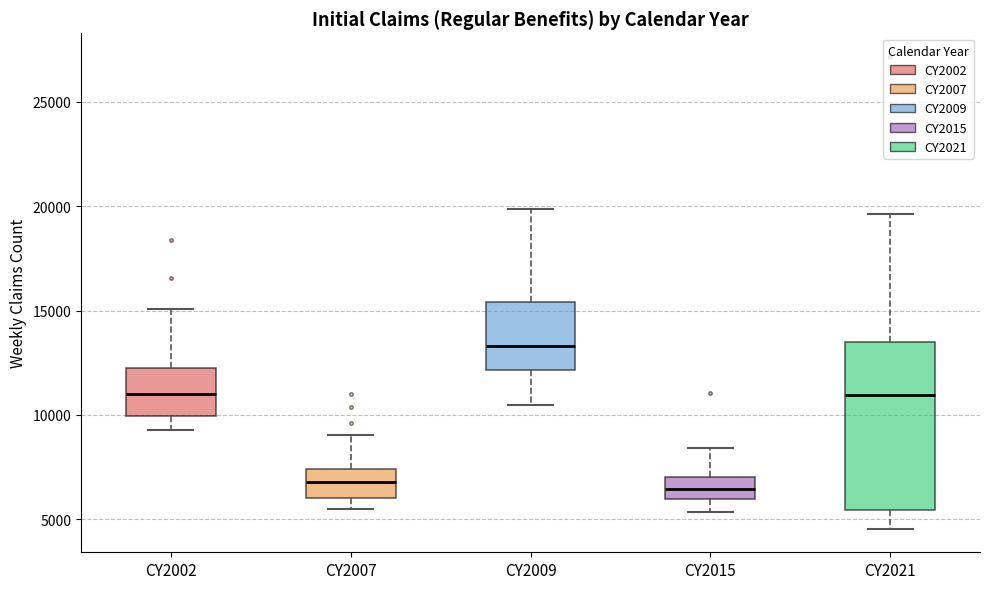

Which box's median line is the highest?

CY2009